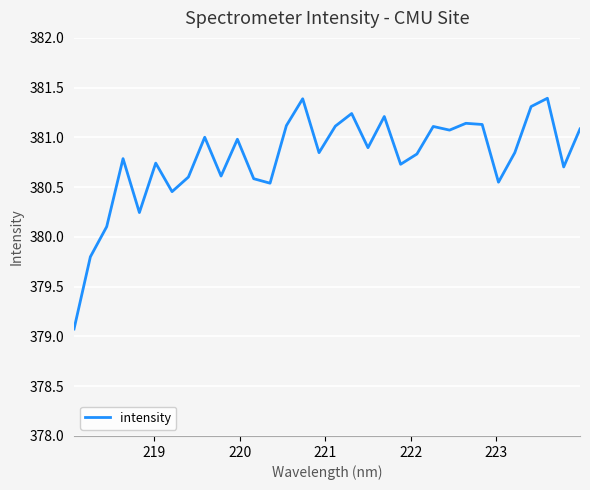

What is the smallest value displayed?

379.1